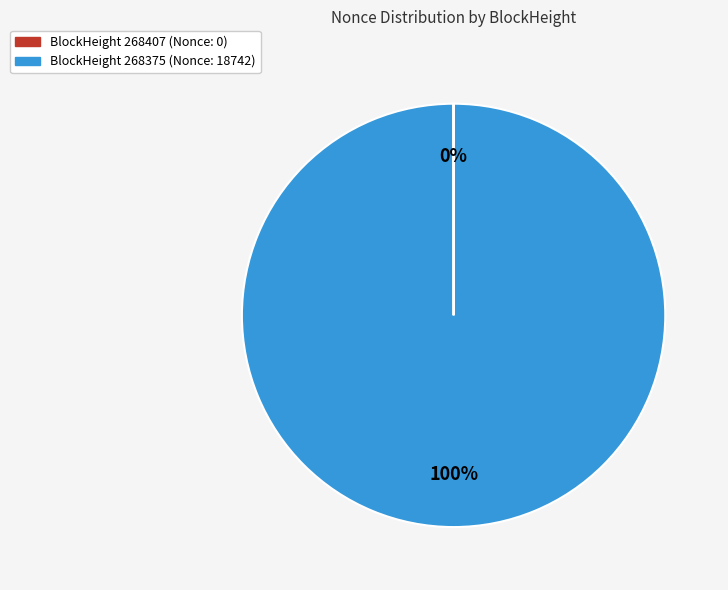

Does any single category account for the majority?

Yes